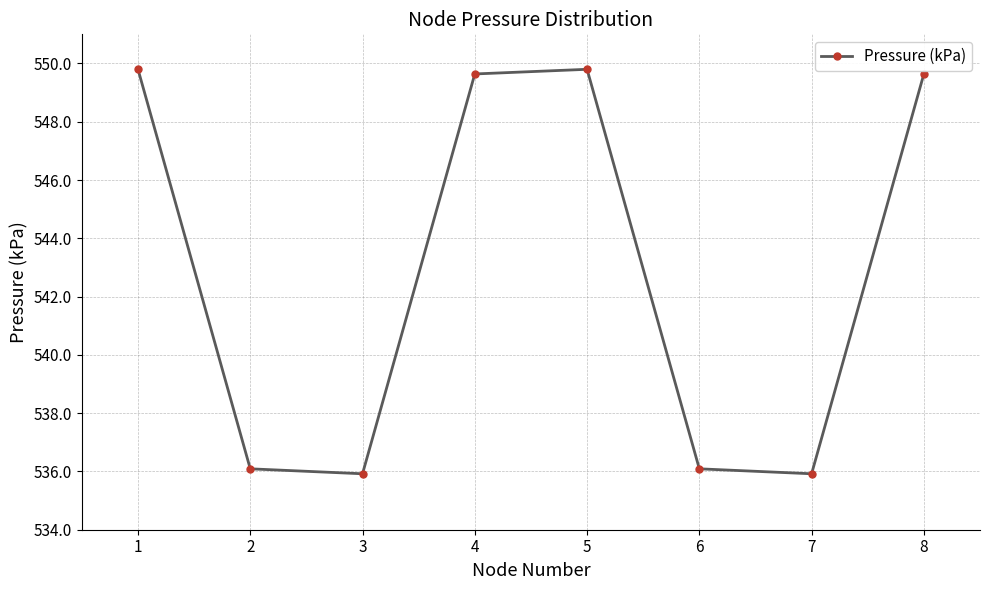

What is the difference between the maximum and minimum values?

13.9